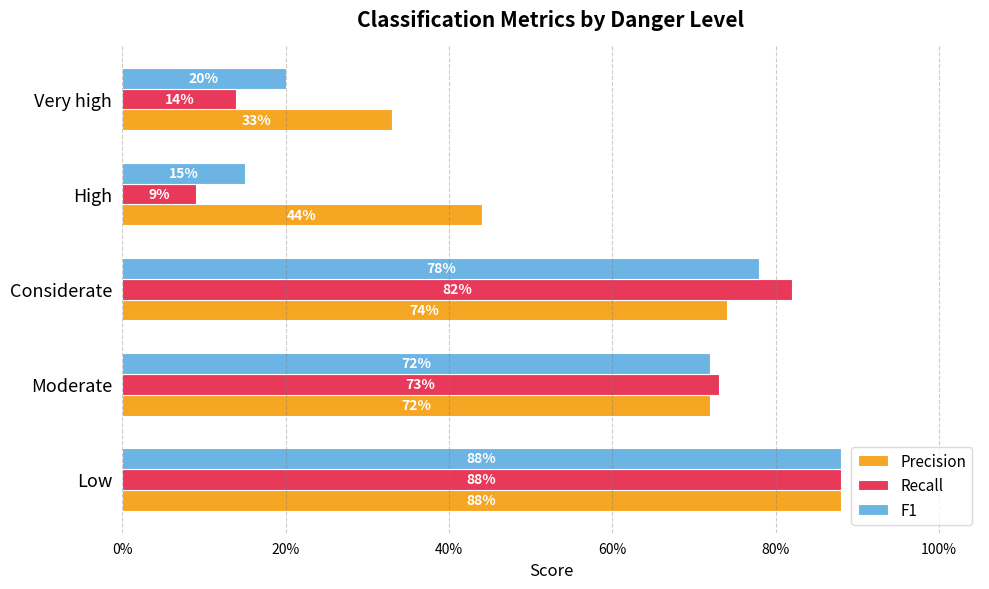

Reading right to left, extract all data points from this chart.

Precision: 0.3	0.4	0.7	0.7	0.9
Recall: 0.1	0.1	0.8	0.7	0.9
F1: 0.2	0.1	0.8	0.7	0.9